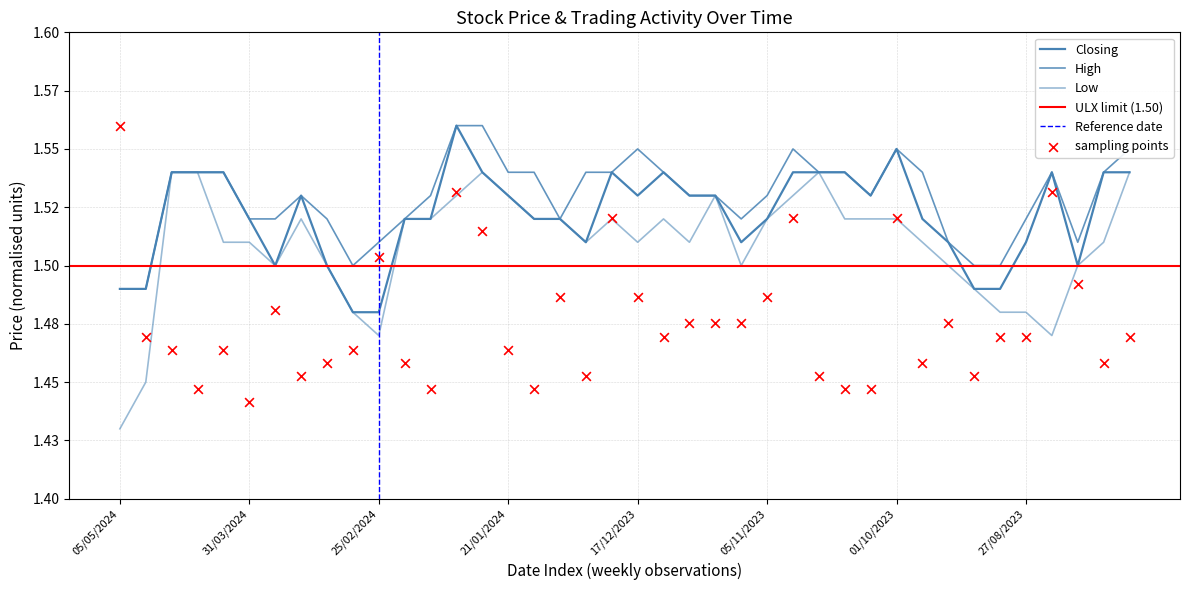

Which series contains the lowest Y value?

Low